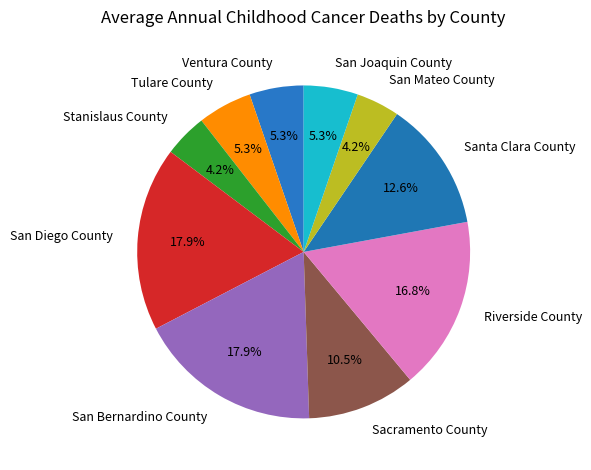

What is the total percentage of San Mateo County and Santa Clara County?

16.8%